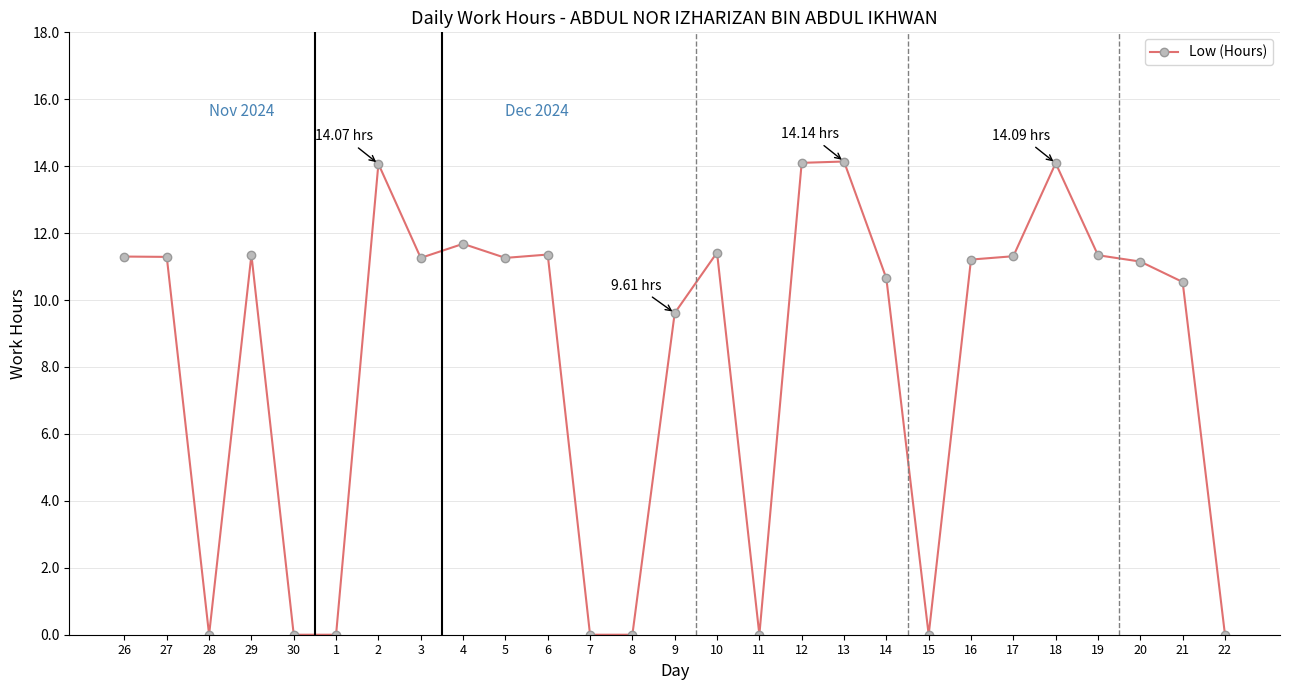

At which category does the data reach its first local valley?

28